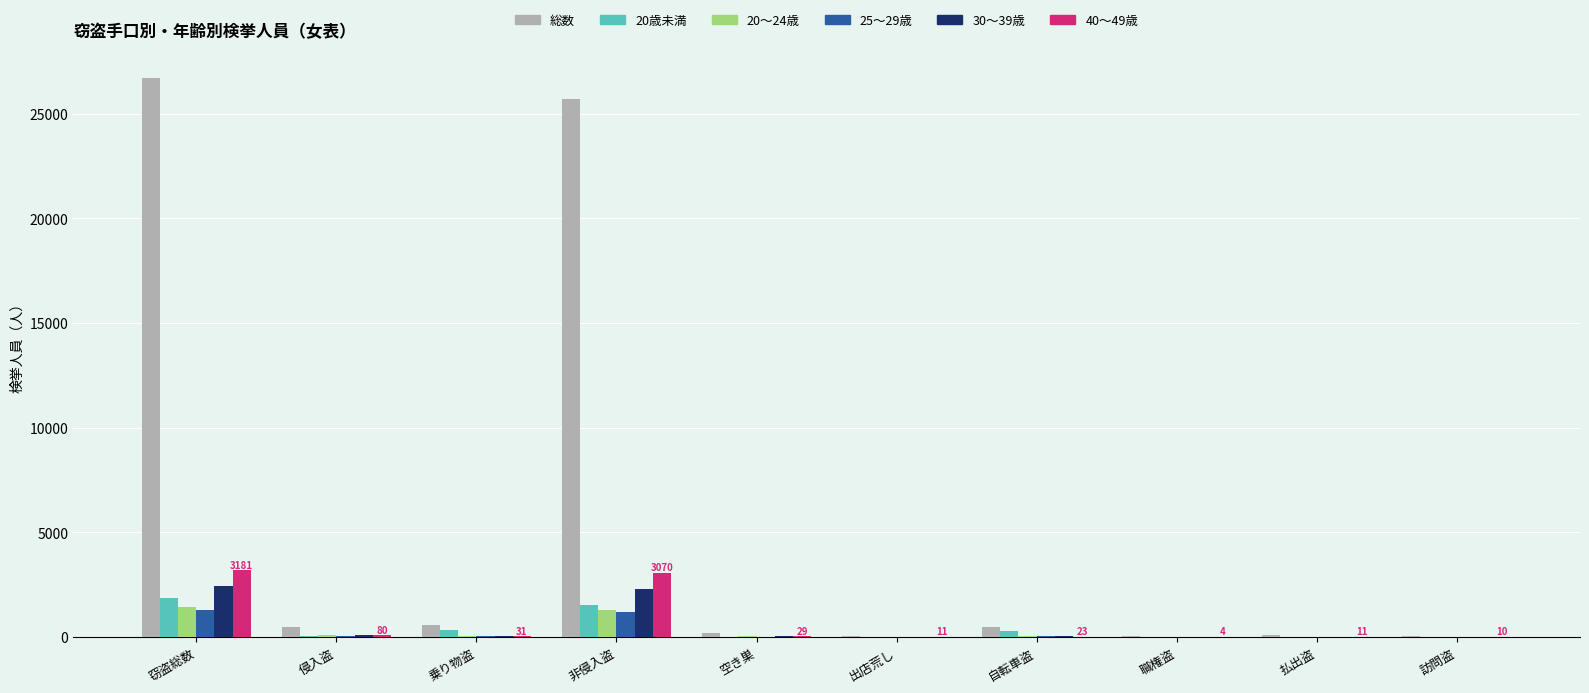

At which category is the sum across all series the highest?

窃盗総数